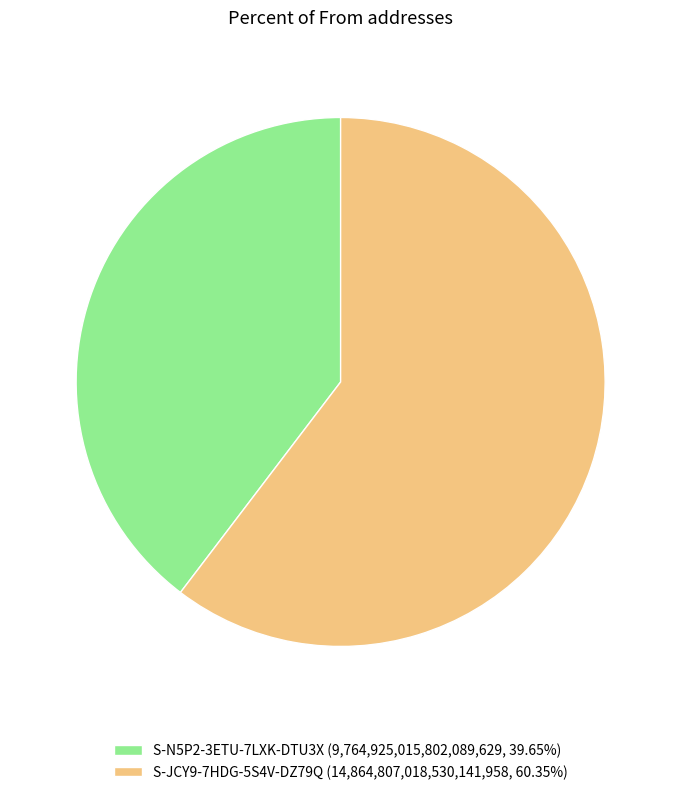

What is the ratio of the value at S-JCY9-7HDG-5S4V-DZ79Q (14,864,807,018,530,141,958, 60.35%) to the value at S-N5P2-3ETU-7LXK-DTU3X (9,764,925,015,802,089,629, 39.65%)?

1.5